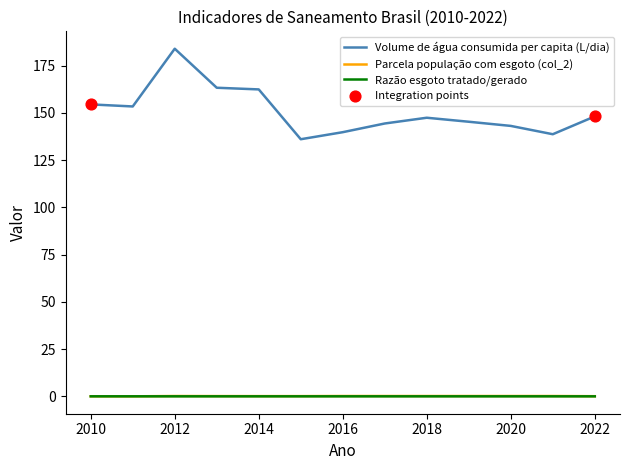

Which series has the largest total across all categories?

Volume de água consumida per capita (L/dia)